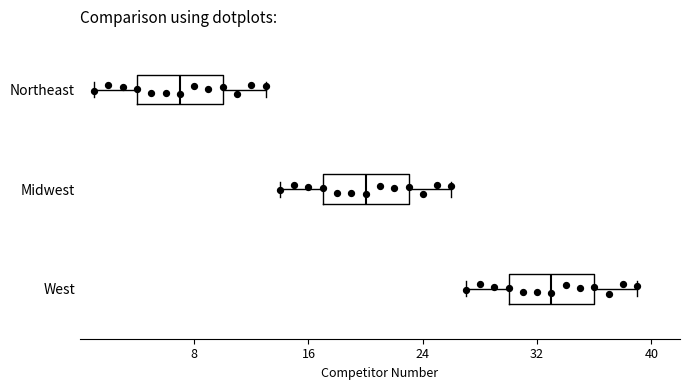

Where does the right whisker of the box for West end on the x-axis? The values are not printed on the chart, so give them approximately, as read against the axis.

39